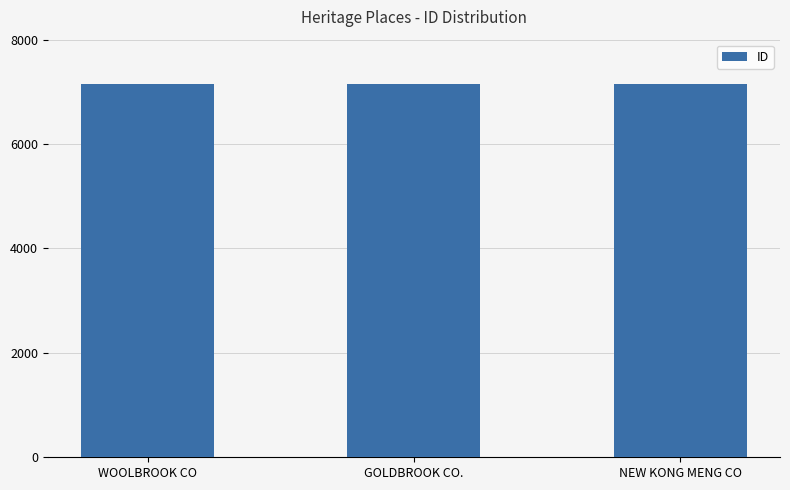

How many data points are less than 7150?

1